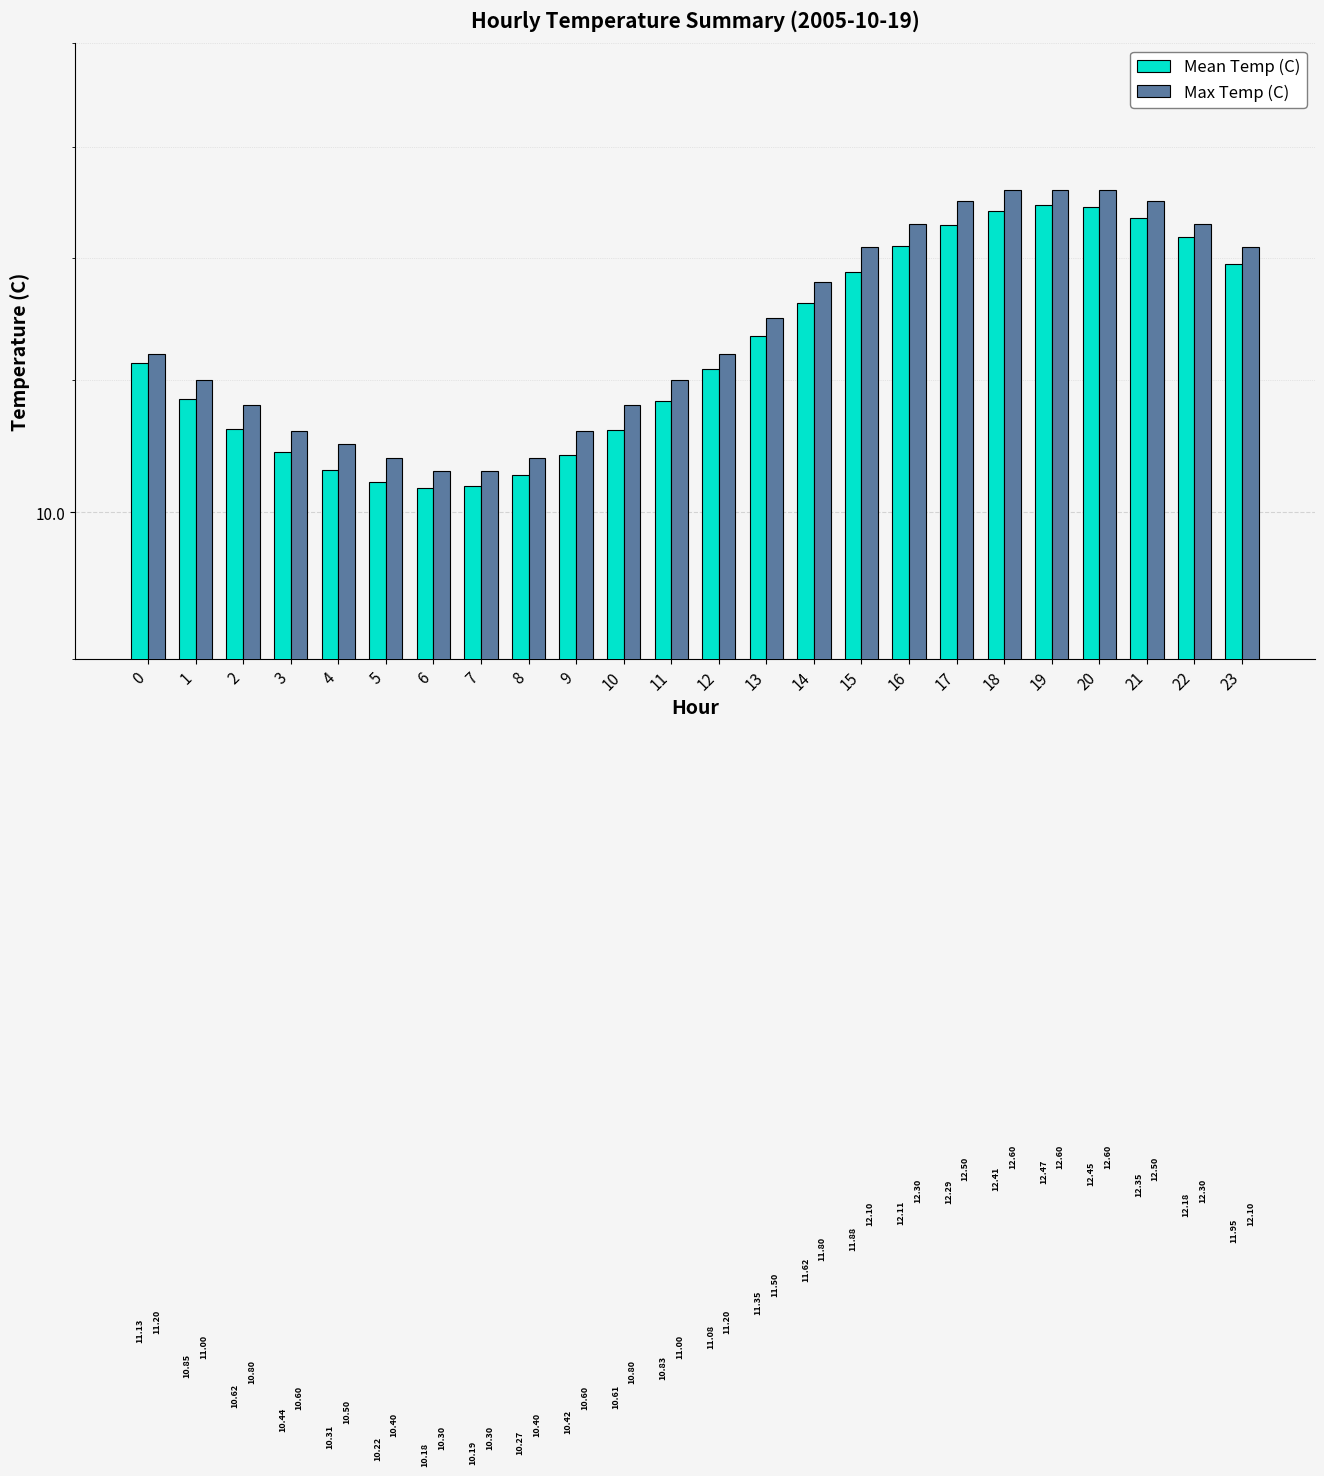

True or false: Mean Temp (C) has a value of 10.8 at 11.

True